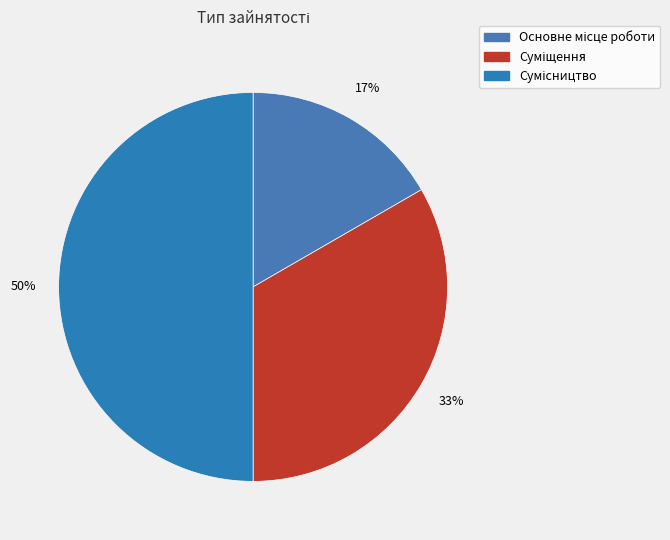

Which has a higher value, Сумісництво or Суміщення?

Сумісництво